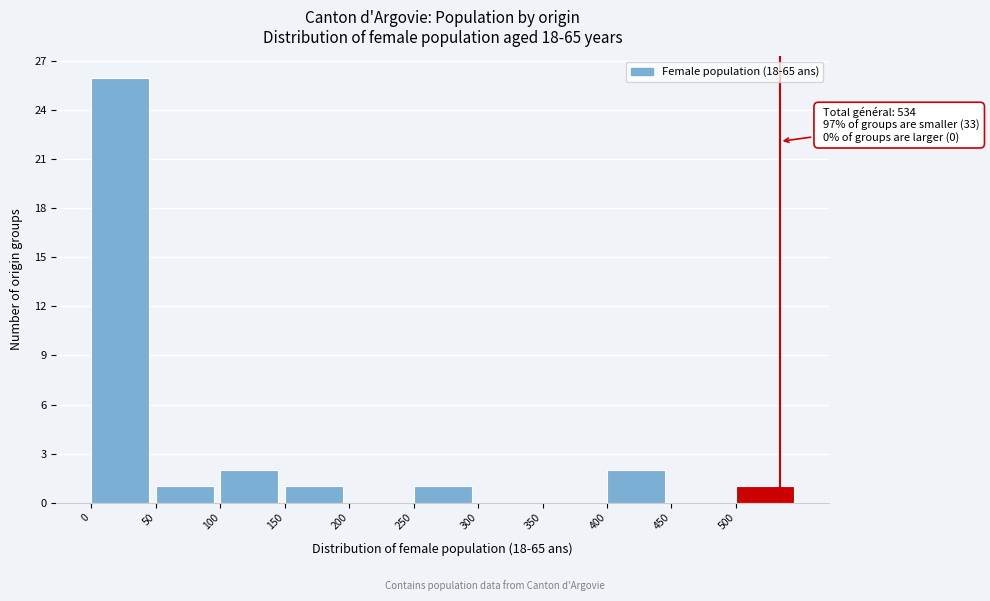

Over which range of the x-axis is the bar tallest?

0 to 50